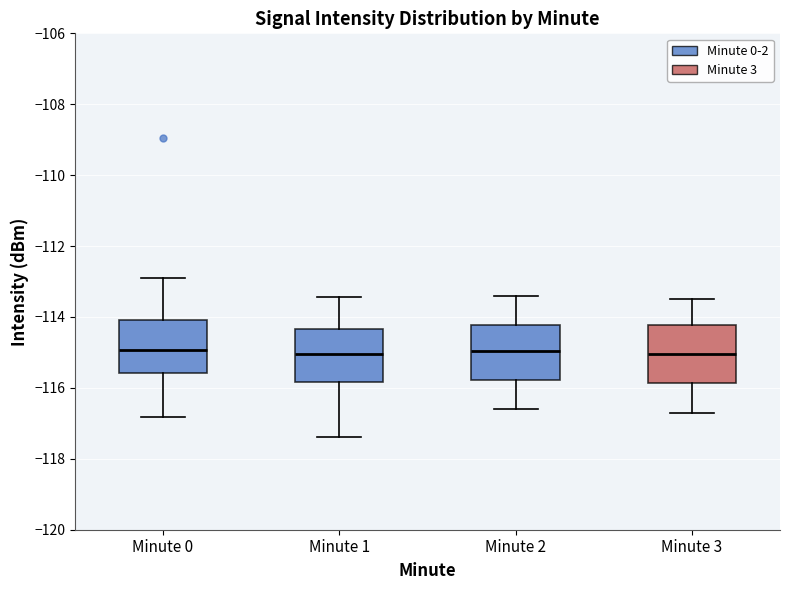

Where is the lower edge of the box for Minute 3 on the y-axis? The values are not printed on the chart, so give them approximately, as read against the axis.

-115.8